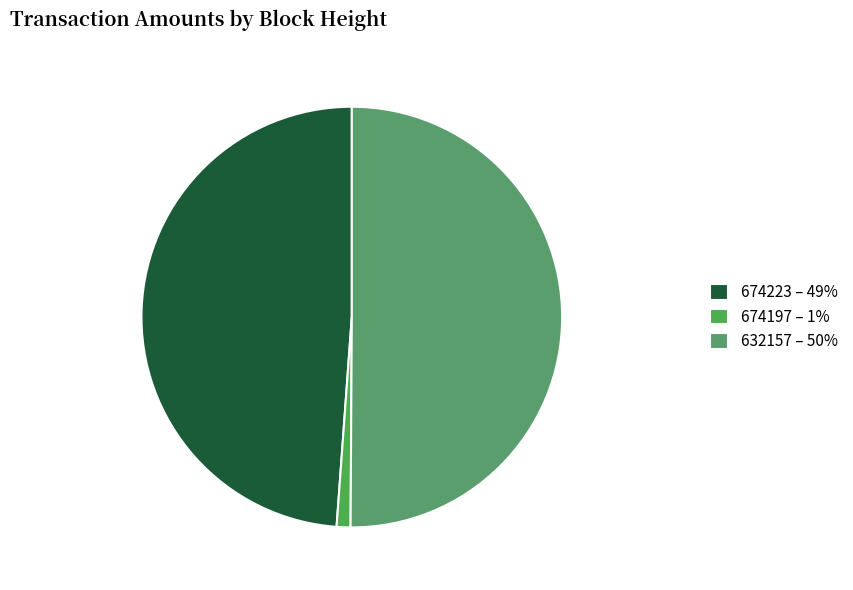

Approximately how many times larger is the value at 632157 – 50% compared to 674197 – 1%?

47.2